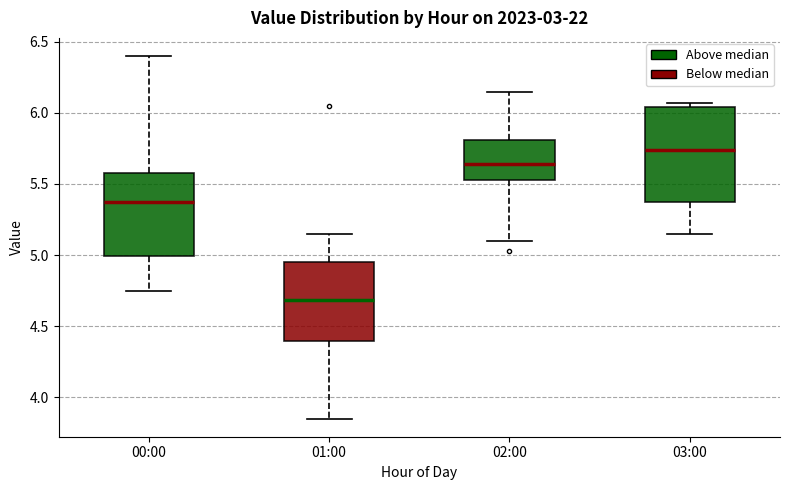

Reading left to right, transcribe this box plot: for each box, give where its median line is, the range the box spans, and where its two whiskers end, as read against the y-axis. The values are not printed on the chart, so give them approximately, as read against the axis.

00:00: median 5.40, box 5.00 to 5.60, whiskers 4.75 to 6.40
01:00: median 4.70, box 4.40 to 4.95, whiskers 3.85 to 5.15
02:00: median 5.65, box 5.55 to 5.80, whiskers 5.10 to 6.15
03:00: median 5.75, box 5.40 to 6.05, whiskers 5.15 to 6.05 (just above the box's upper edge)